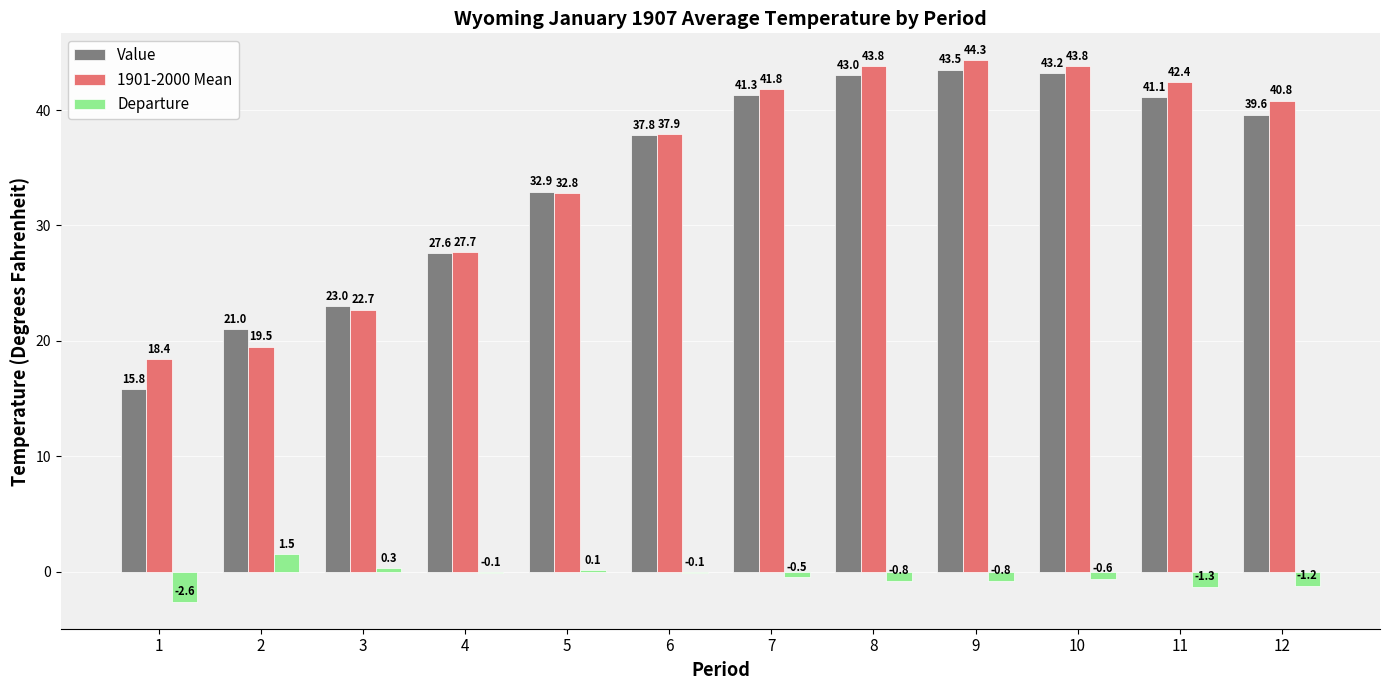

What is the sum of all Departure values?

-6.1